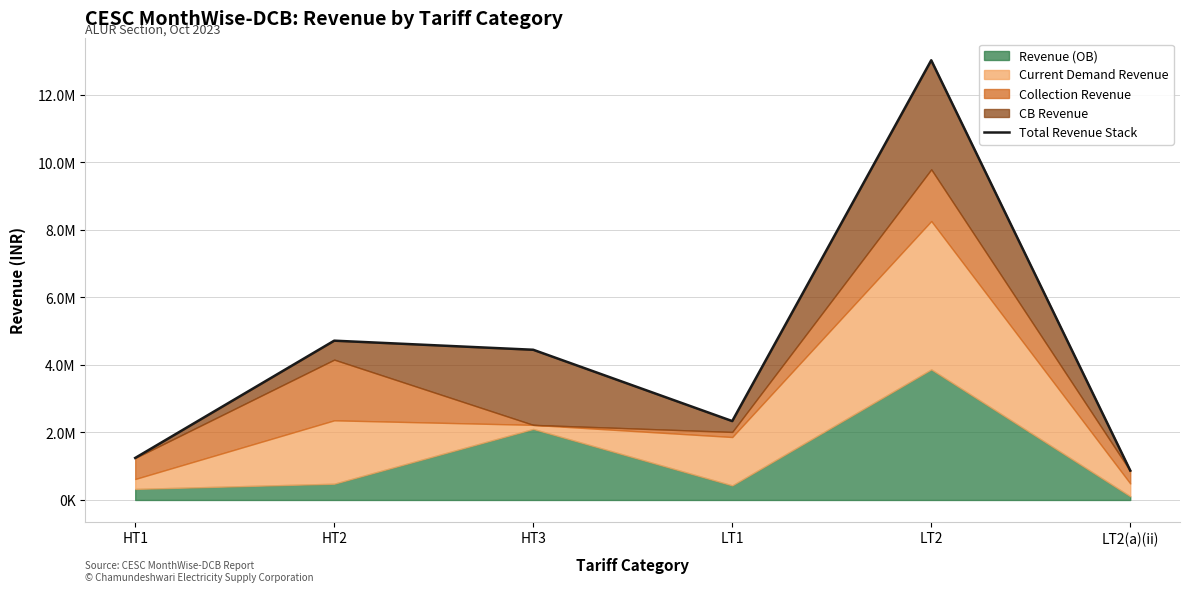

Reading right to left, list all the values displayed in this chart.

871904.9	13025427.7	2337134.9	4449750.8	4719028.1	1244924.7